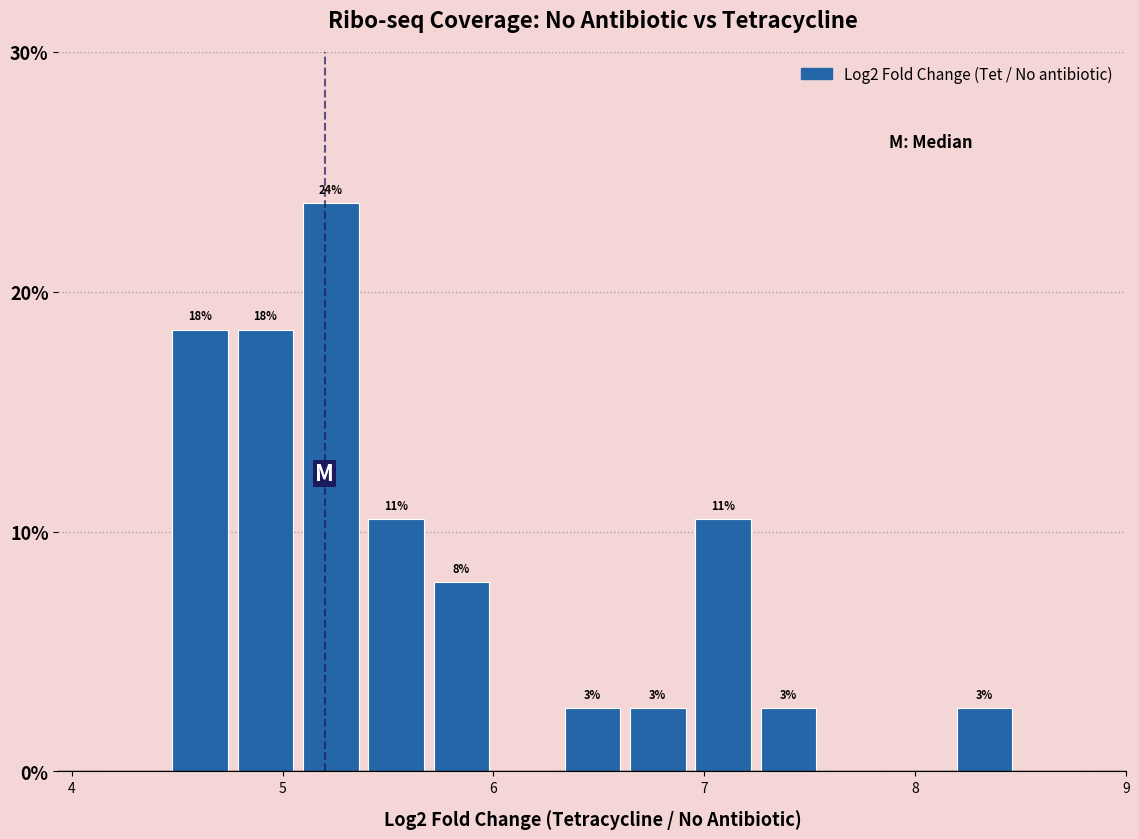

Read against the x-axis, roughly where is the centre of the tallest bar?

5.2